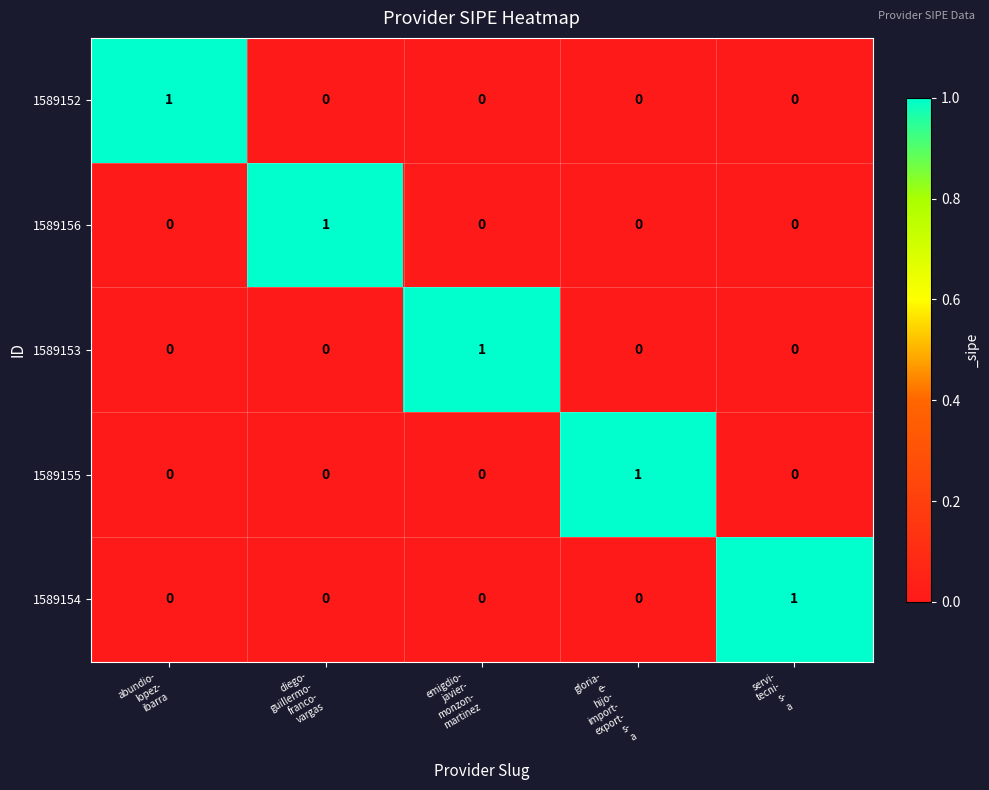

What is the total value across all series at gloria-
e-
hijo-
import-
export-
s-
a?

1